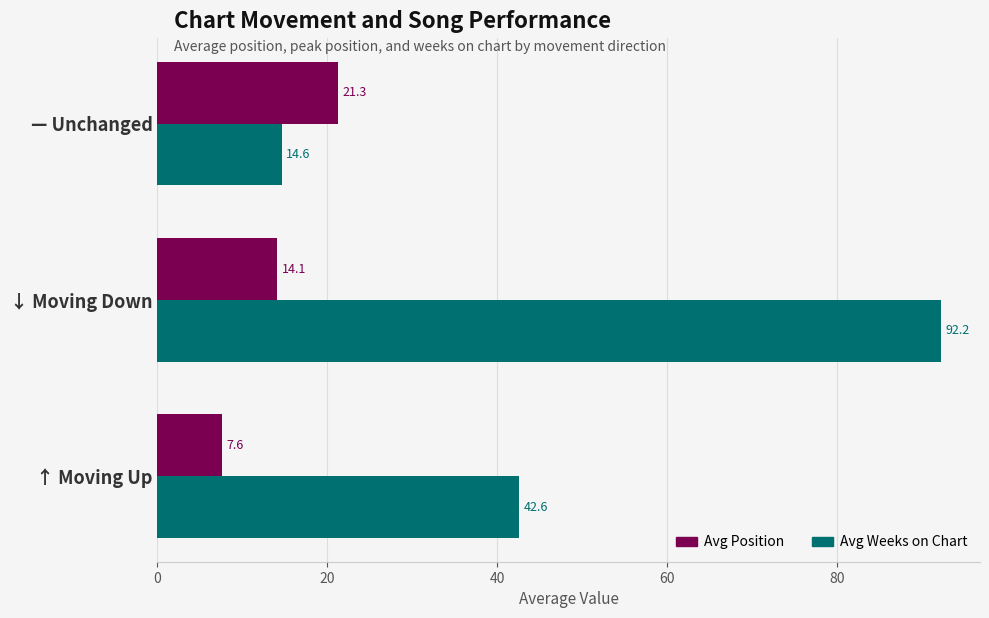

What is the maximum value for Avg Position?

21.3